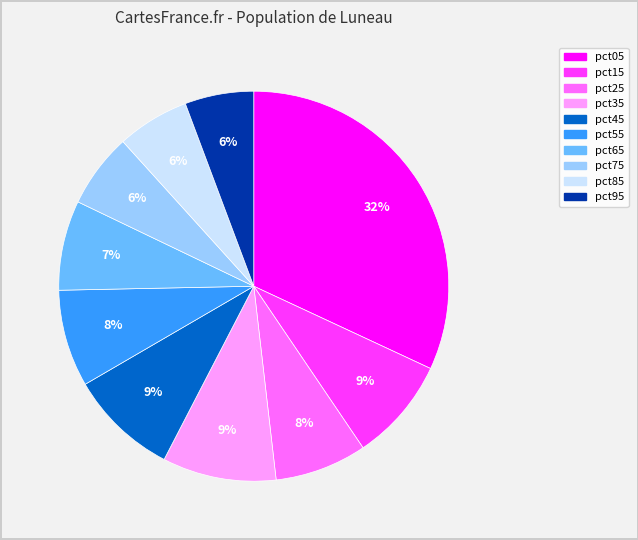

Count the number of slices in the pie.

10